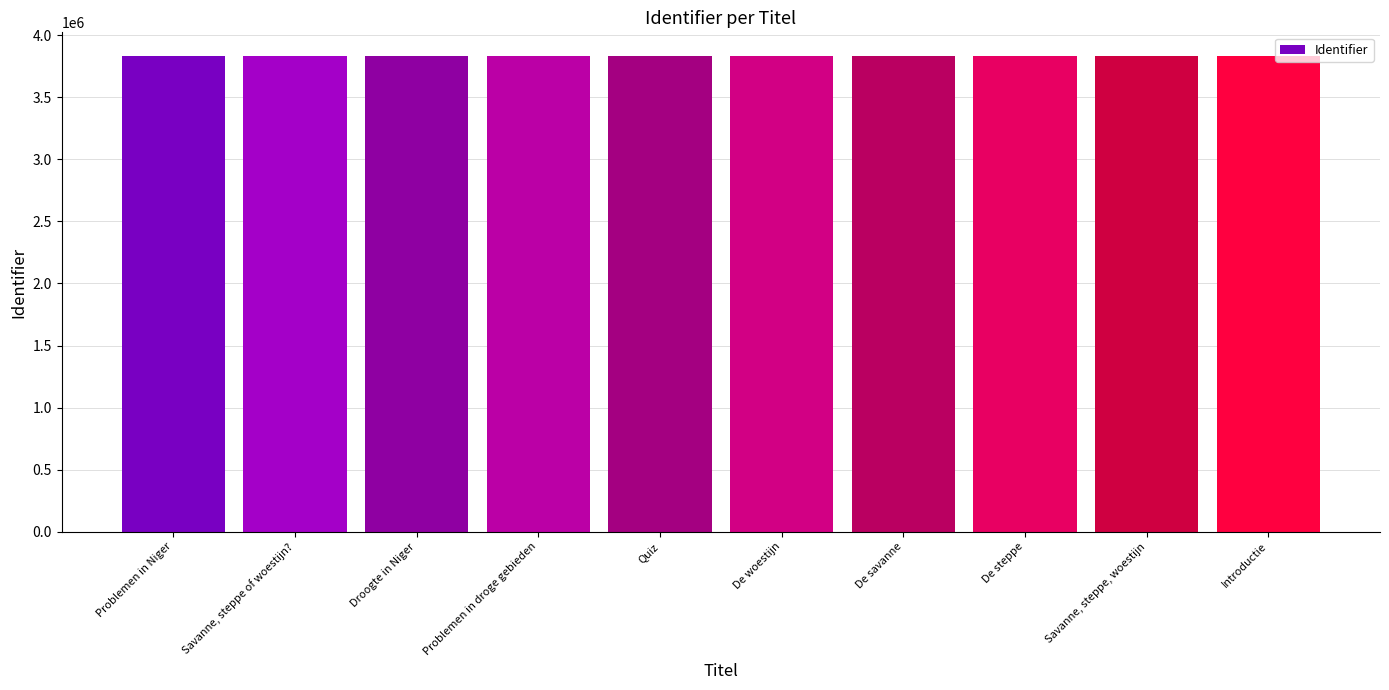

What is the label of the 8th bar from the left?

De steppe